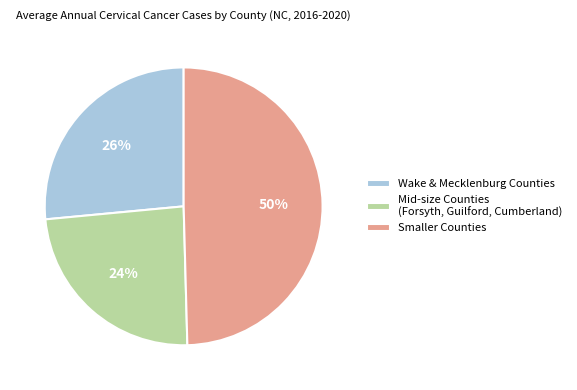

How many segments does this pie chart have?

3